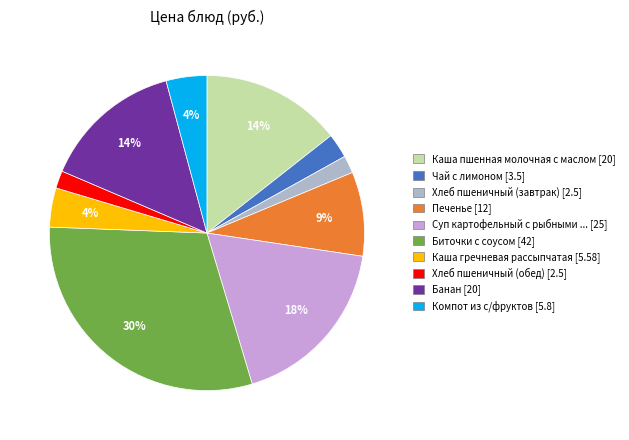

To the nearest percent, what is the average slice percentage?

10%